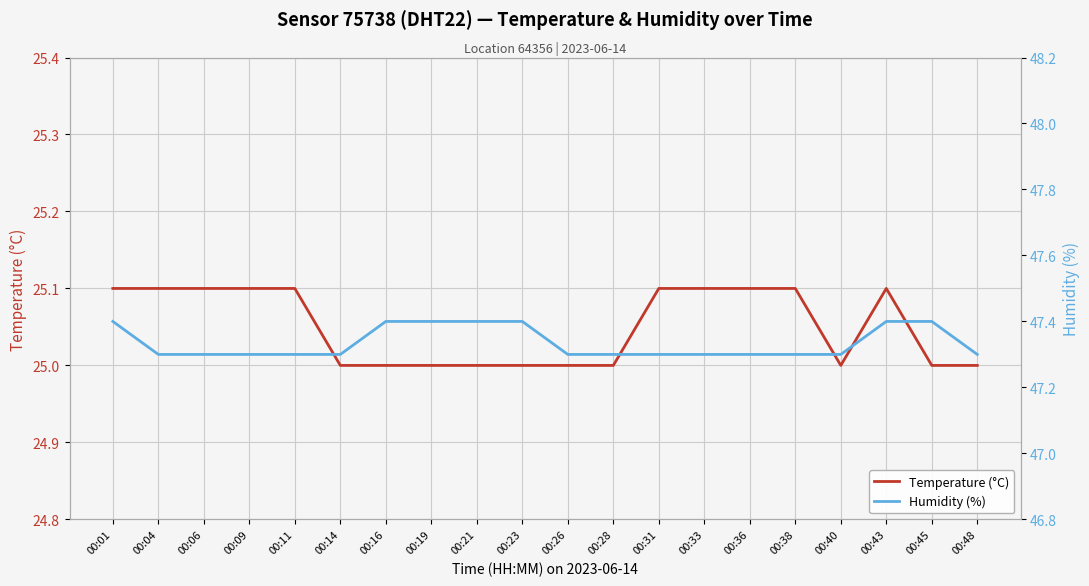

Which series changed the most between 00:06 and 00:21?

Temperature (°C)